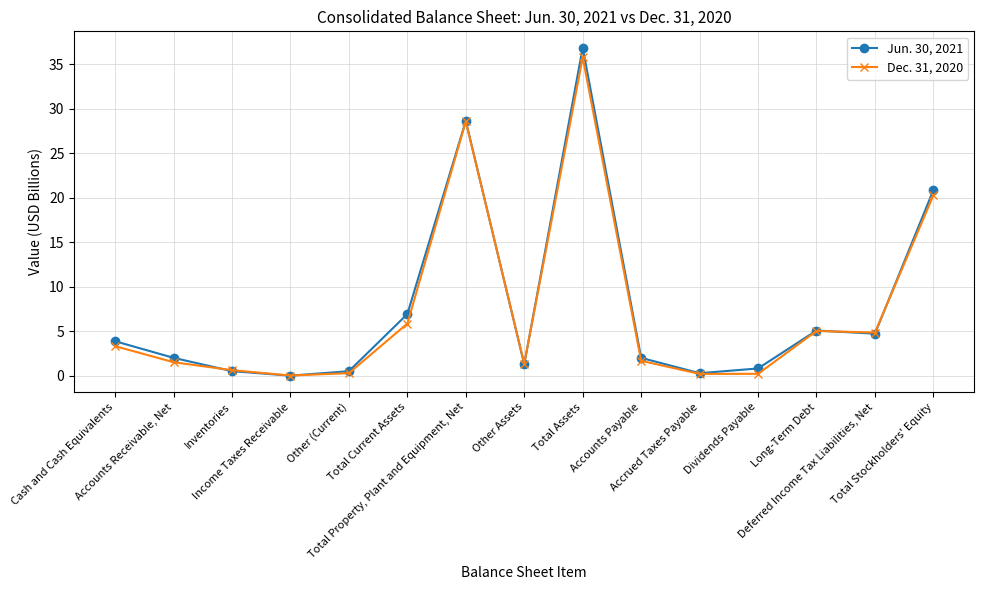

In Jun. 30, 2021, how many points are lower than both neighbors (excluding endpoints)?

4